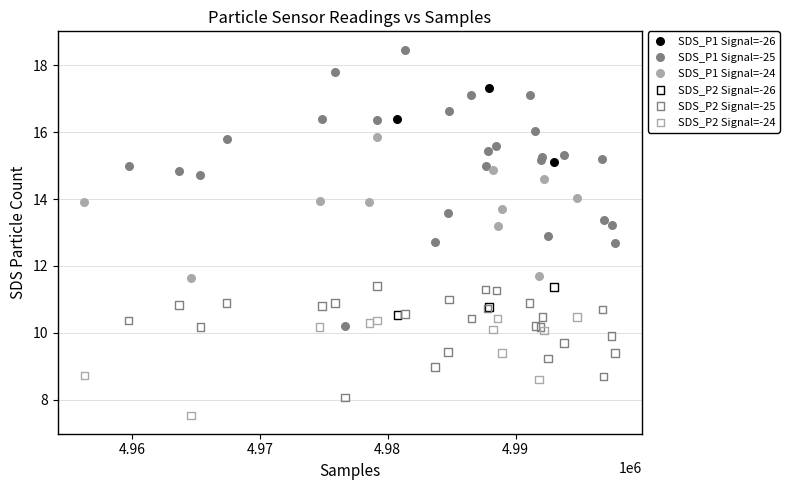

What are all the series names shown in the legend?

SDS_P1 Signal=-26, SDS_P1 Signal=-25, SDS_P1 Signal=-24, SDS_P2 Signal=-26, SDS_P2 Signal=-25, SDS_P2 Signal=-24